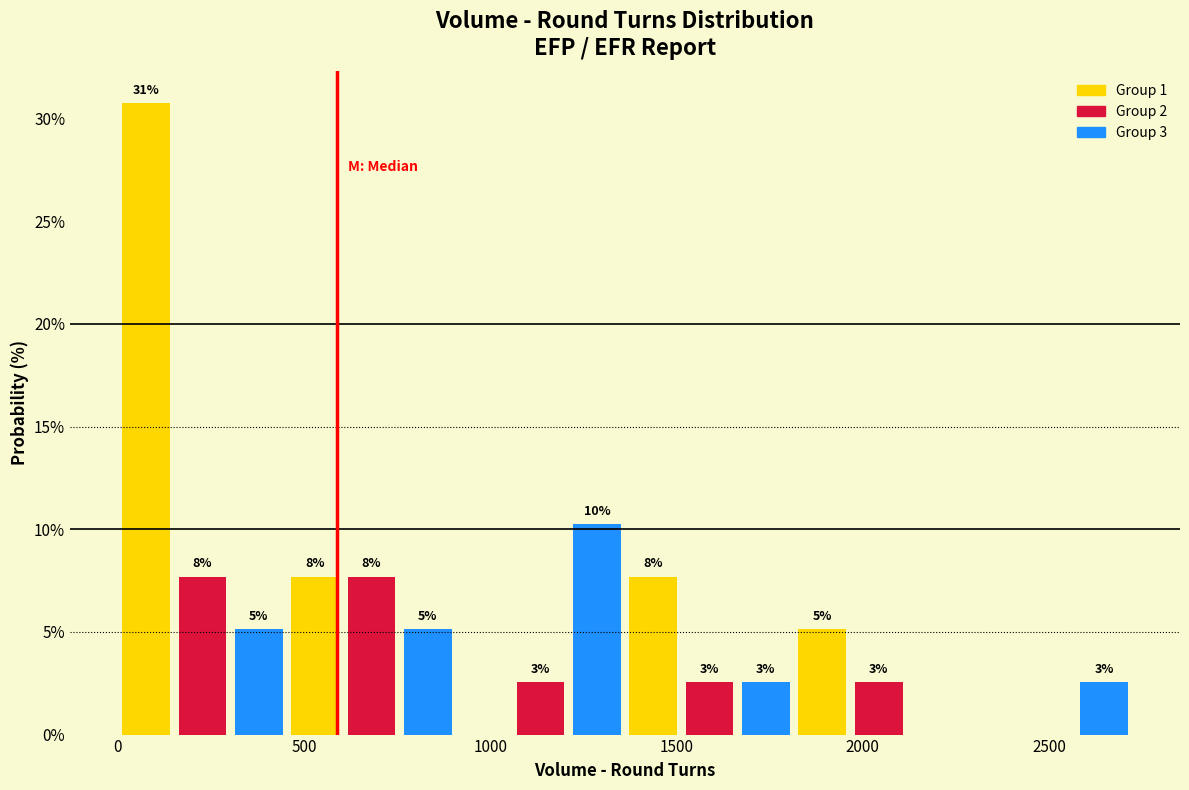

Around what value on the x-axis is the tallest bar? Give the approximate position of its centre, as read against the axis.

100